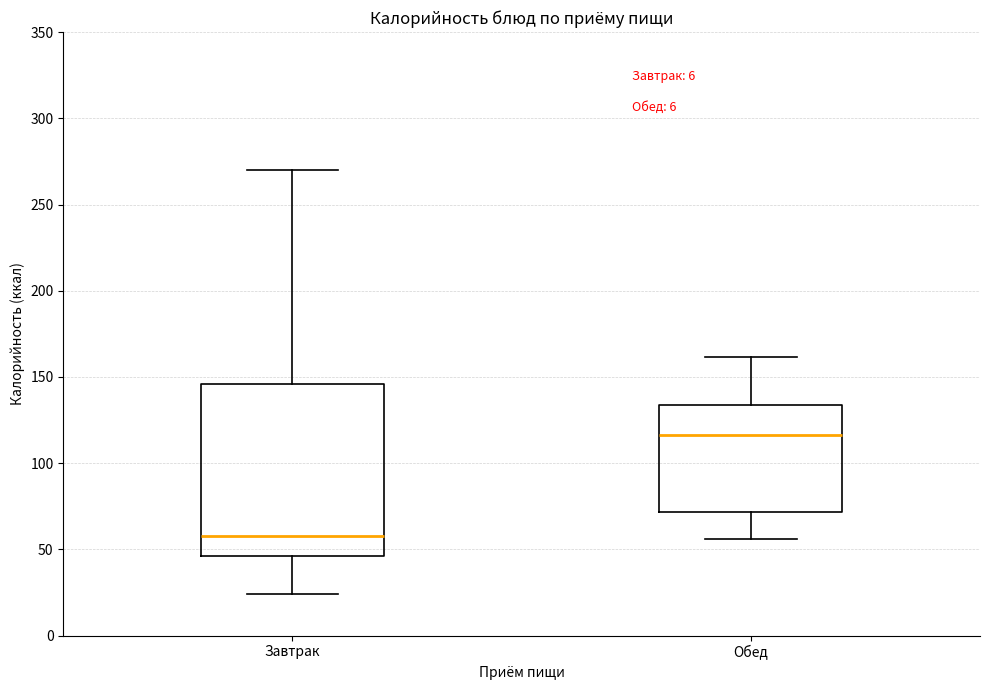

Reading left to right, transcribe this box plot: for each box, give where its median line is, the range the box spans, and where its two whiskers end, as read against the y-axis. The values are not printed on the chart, so give them approximately, as read against the axis.

Завтрак: median 60, box 45 to 145, whiskers 25 to 270
Обед: median 115, box 70 to 135, whiskers 55 to 160